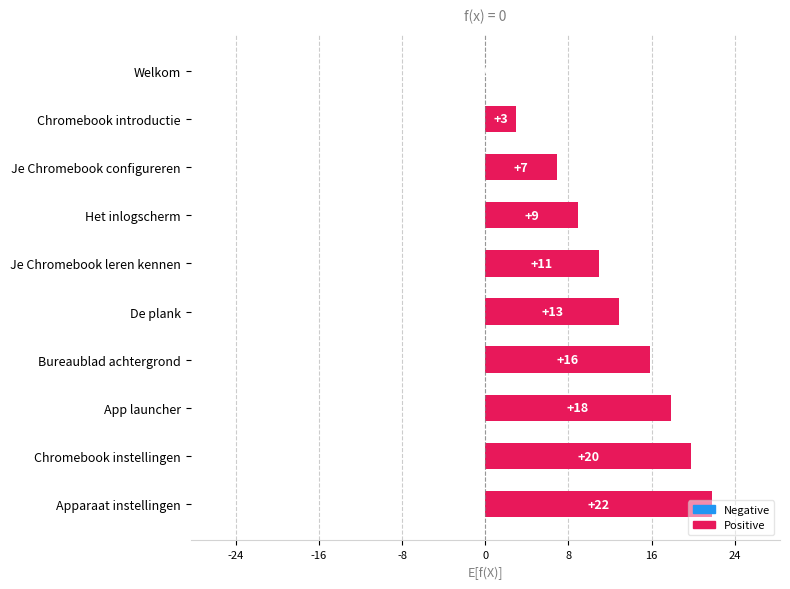

Between Apparaat instellingen and App launcher, which is larger?

Apparaat instellingen